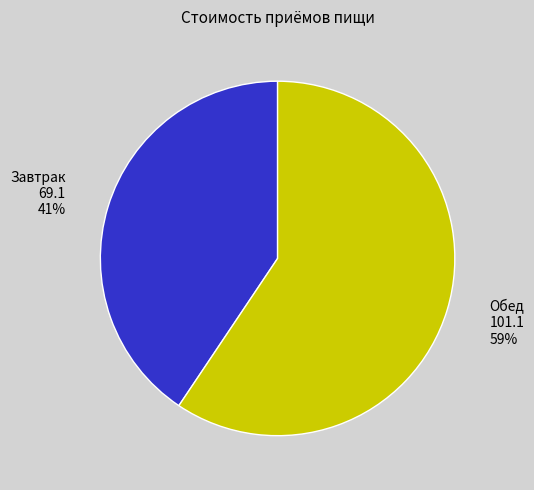

To the nearest percent, what is the average slice percentage?

50%